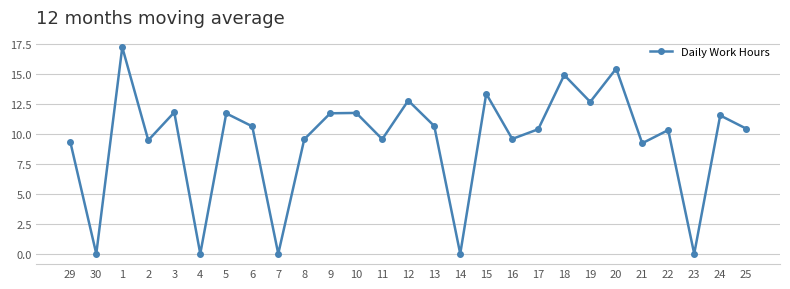

Which has a higher value, 8 or 30?

8